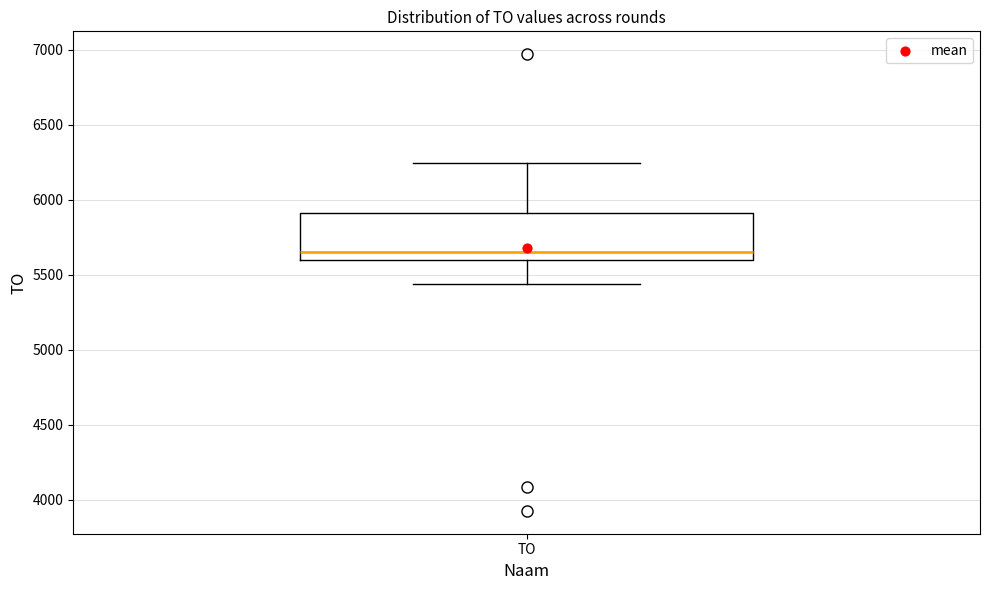

Read this box plot against the y-axis: the position of the median line, the range covered by the box, and the ends of both whiskers. The values are not printed on the chart, so give them approximately, as read against the axis.

median 5650, box 5600 to 5900, whiskers 5450 to 6250